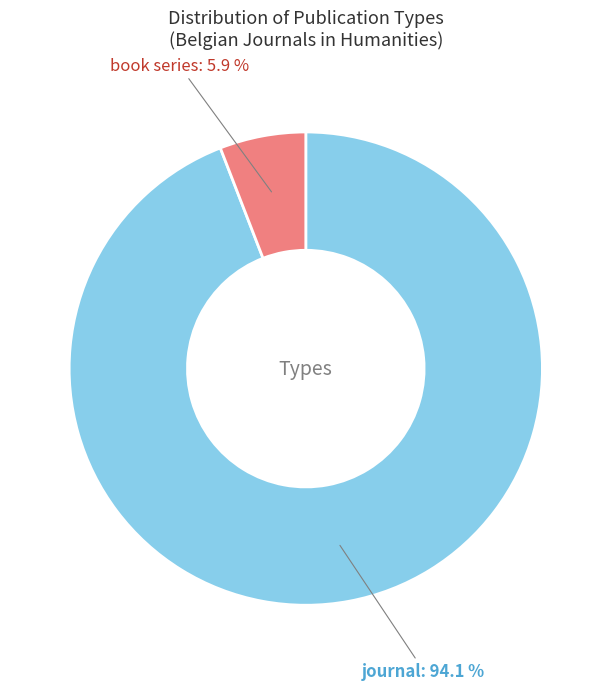

What is the largest slice in the pie chart?

journal